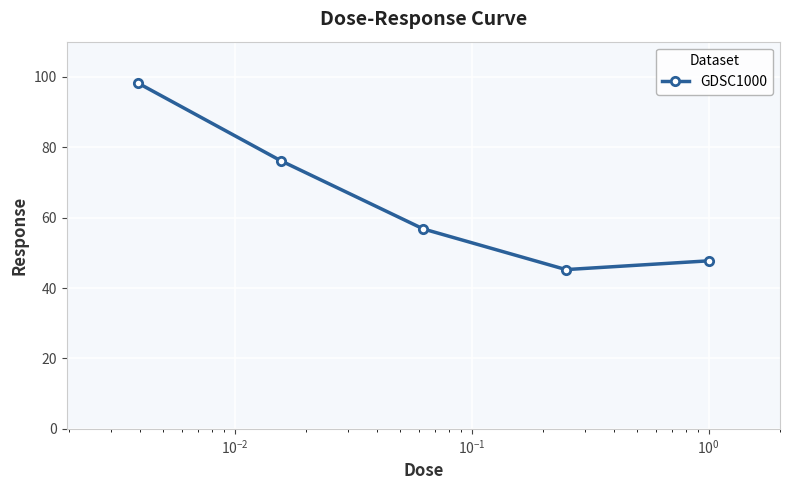

What is the value of the 3rd point from the left?

56.8